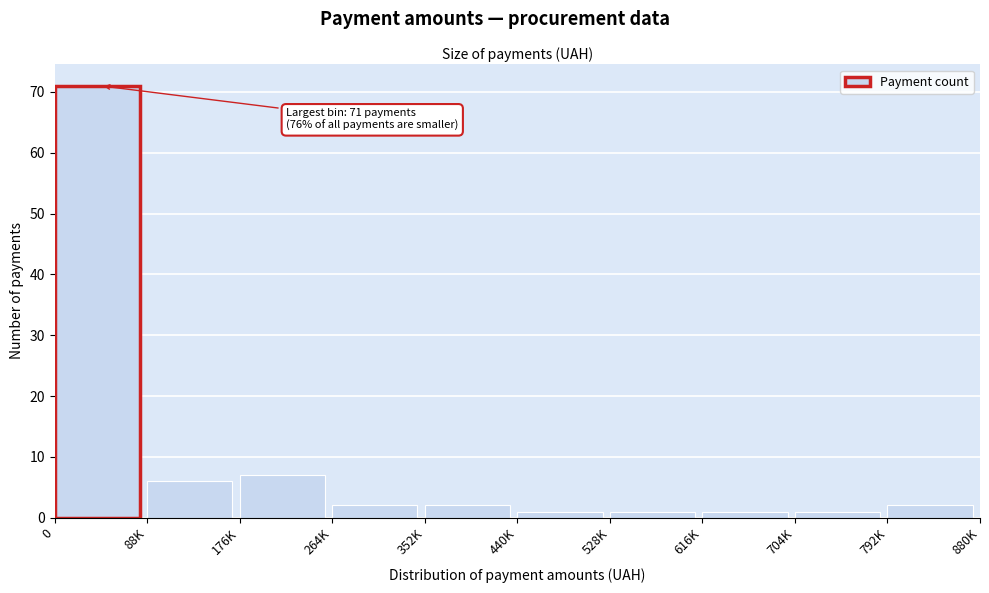

Reading left to right, list all the values displayed in this chart.

71	6	7	2	2	1	1	1	1	2